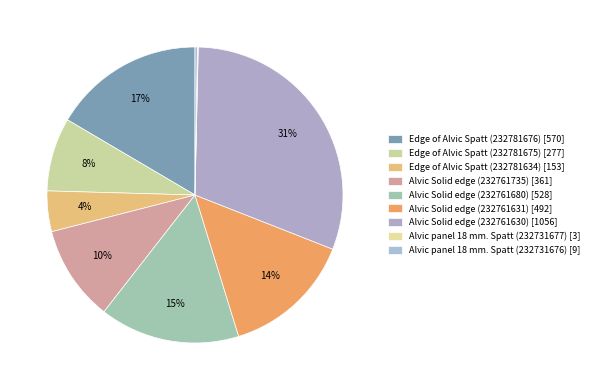

Is Alvic panel 18 mm. Spatt (232731676) the majority of the pie?

No